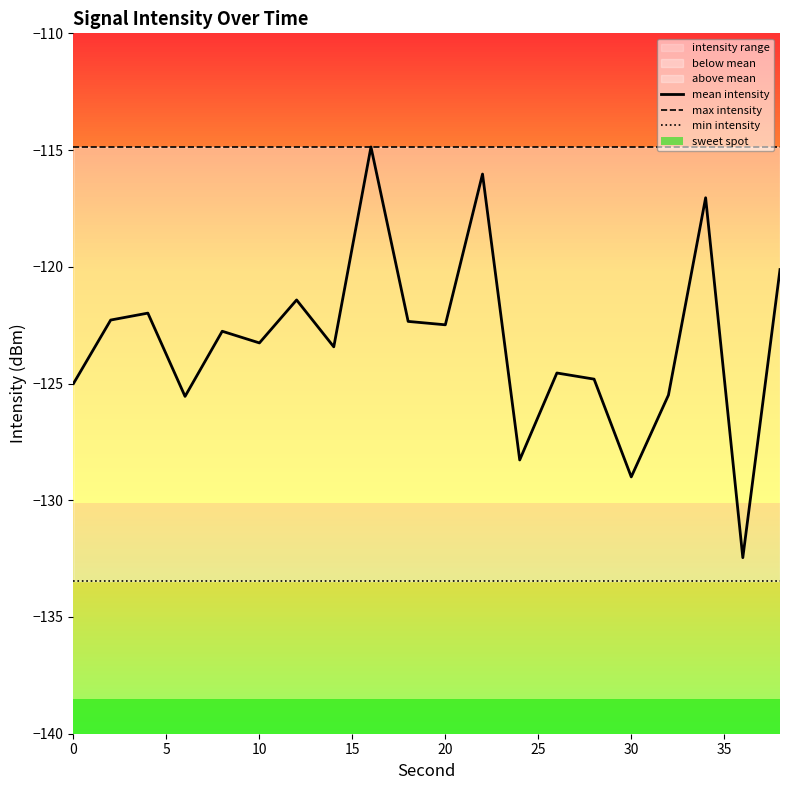

The min intensity series shows -90.9 at 30. True or false?

False